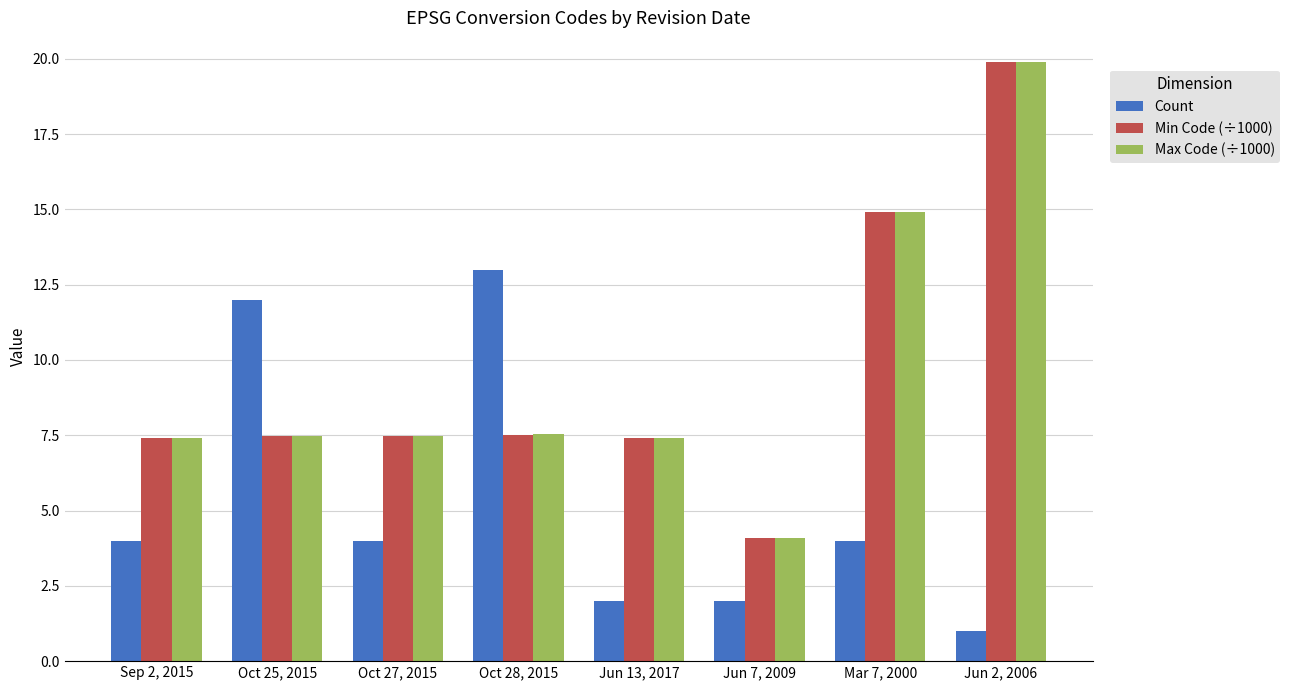

At which label does Max Code (÷1000) first exceed 7?

Sep 2, 2015